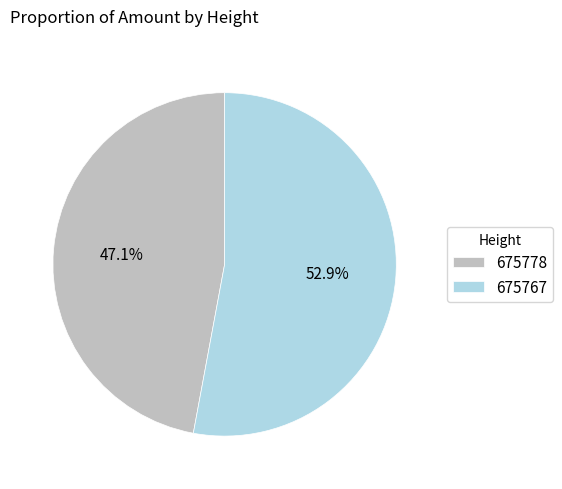

What percentage is the 675778 slice, to the nearest percent?

47%